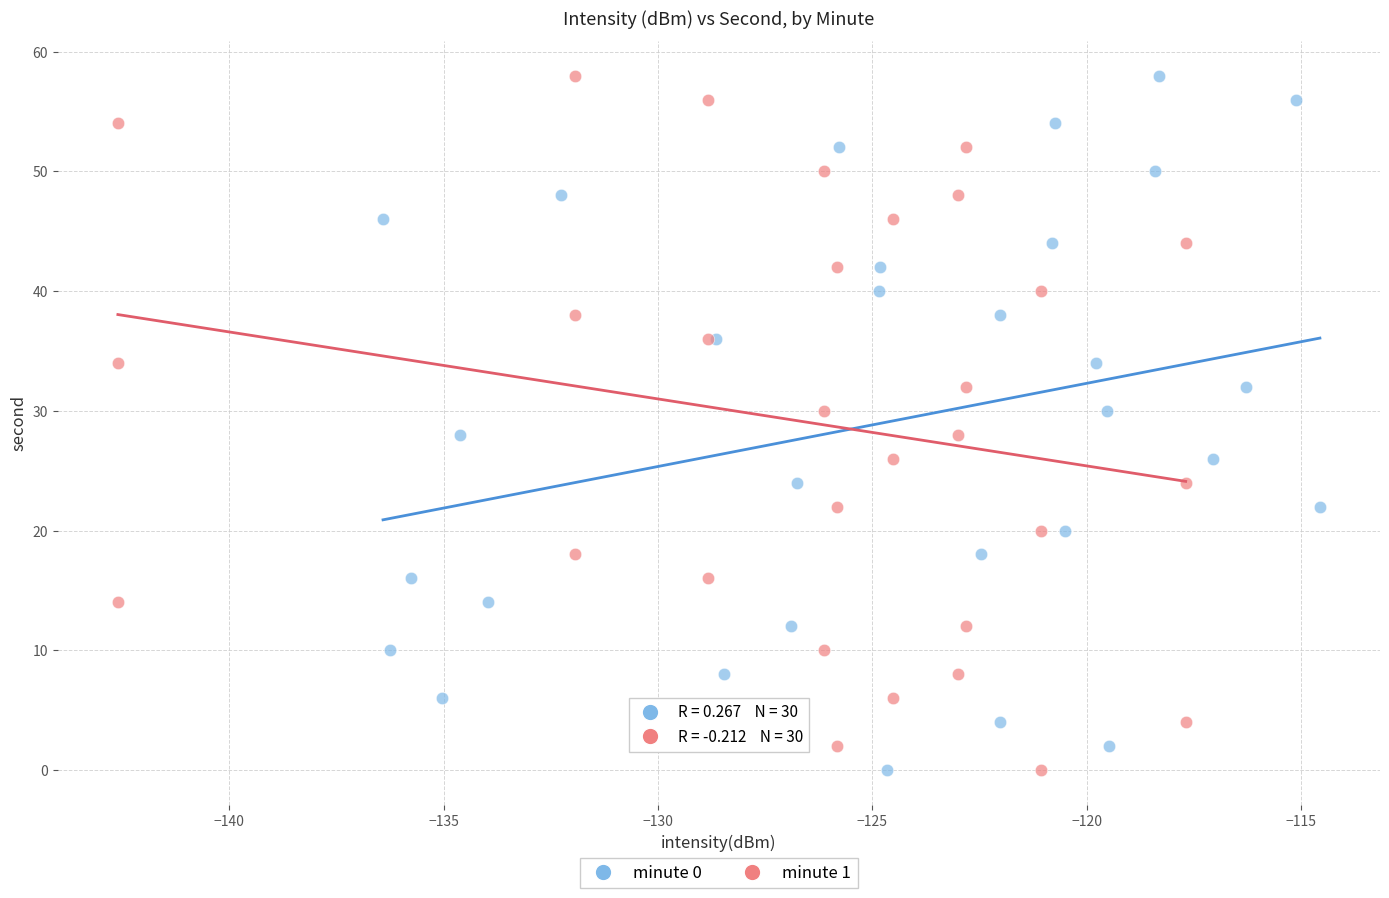

What are all the series names shown in the legend?

minute 0, minute 1